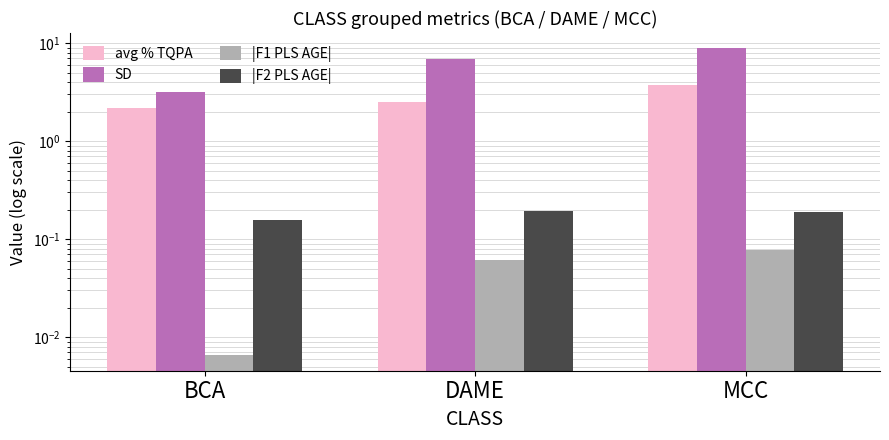

What is the value of the avg % TQPA bar at the 2nd from the left?

2.5